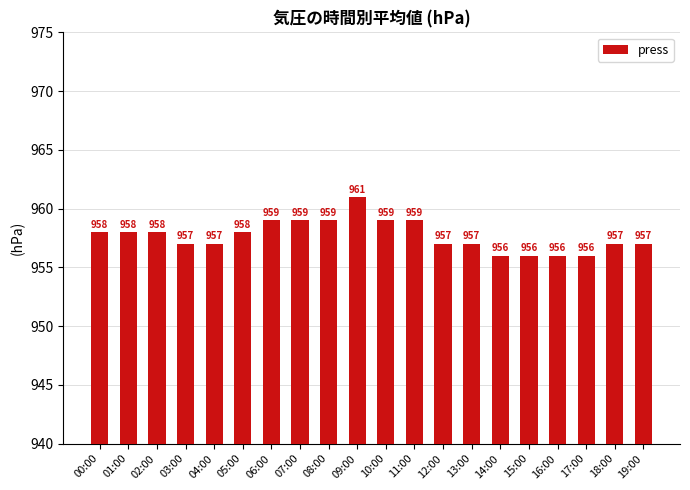

Count the values in the range 957 to 959.

15